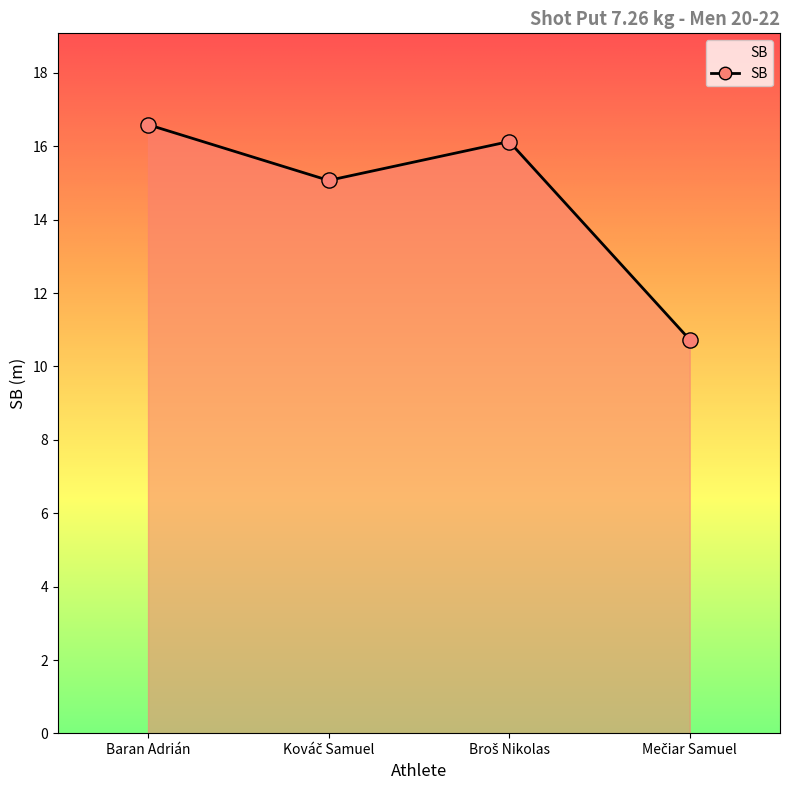

What is the difference between the maximum and minimum values?

5.9